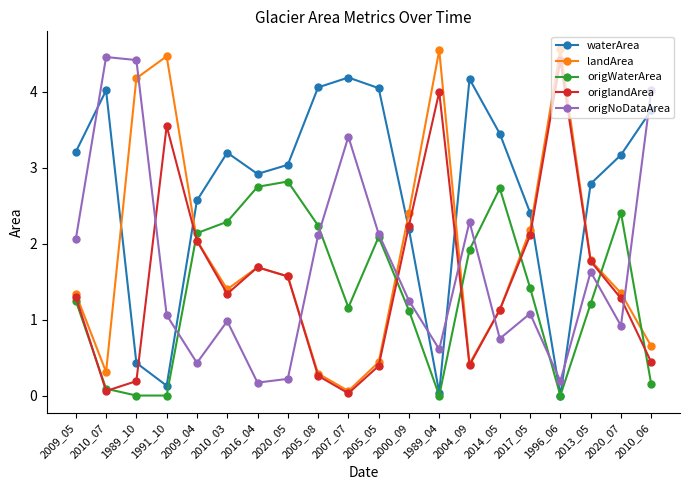

How many times do landArea and waterArea cross each other?

6